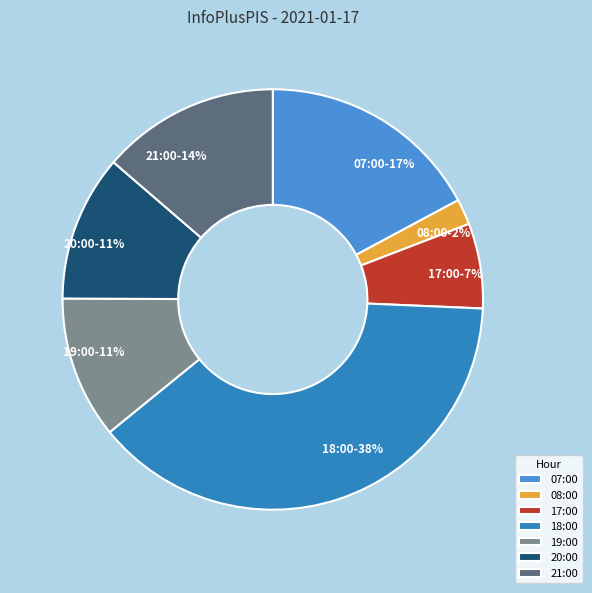

Do 17:00 and 08:00 together represent more than half of the pie?

No